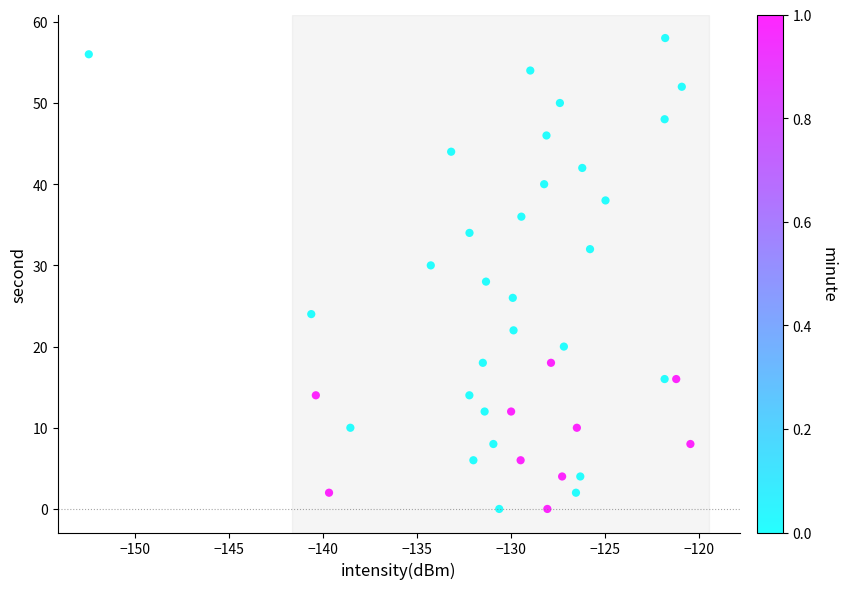

What is the range of Y values (max minus min)?

58